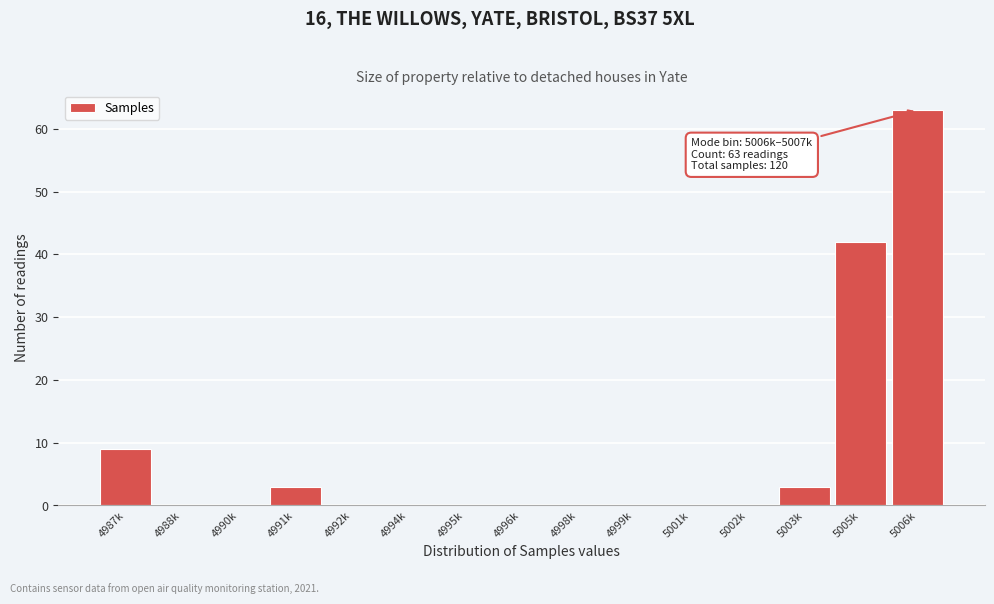

Reading left to right, transcribe all the data shown in this chart.

4987k=9	4988k=0	4990k=0	4991k=3	4992k=0	4994k=0	4995k=0	4996k=0	4998k=0	4999k=0	5001k=0	5002k=0	5003k=3	5005k=42	5006k=63